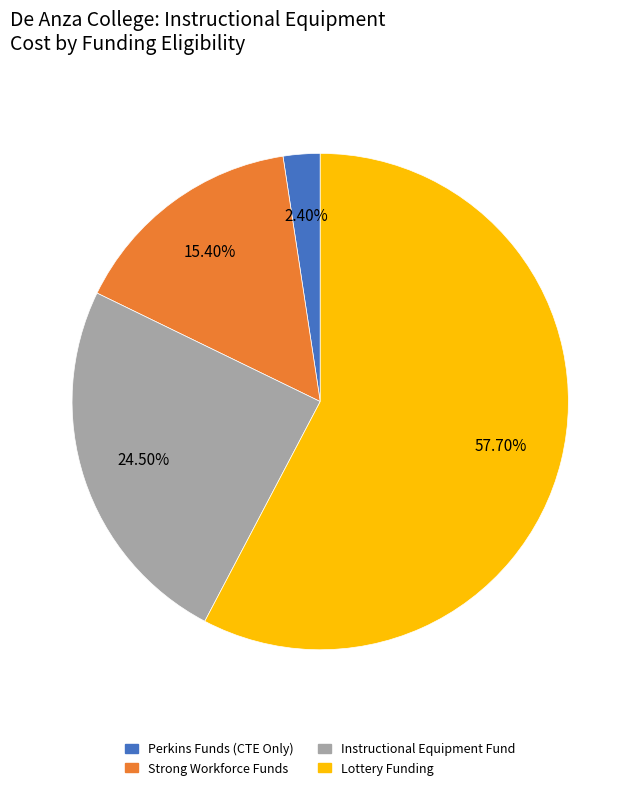

Is there a majority slice in this chart?

Yes